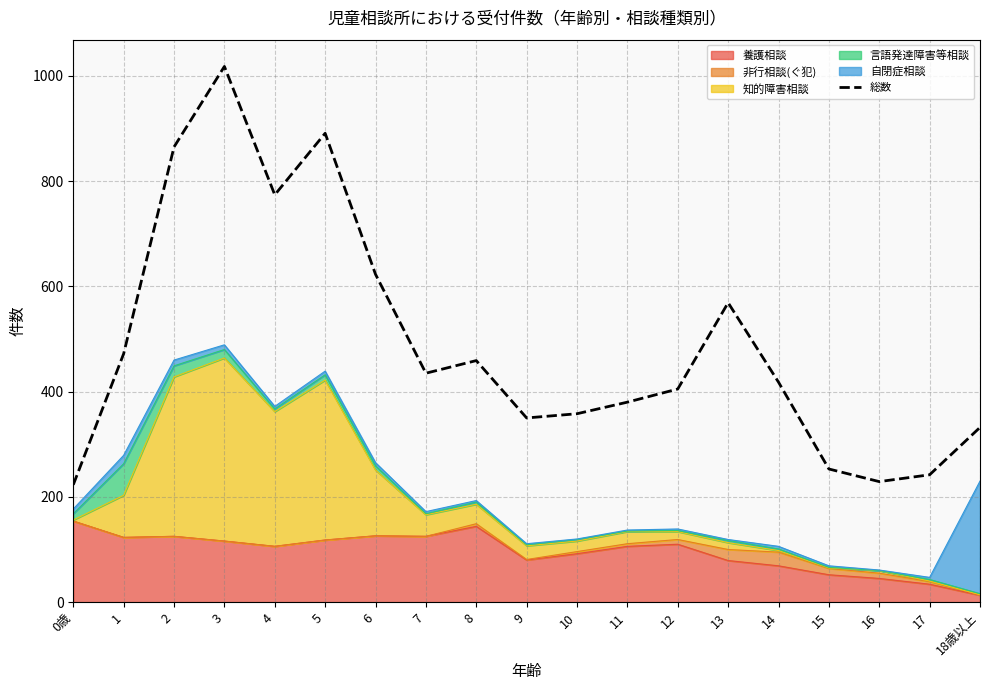

How many lines are shown in the chart?

1